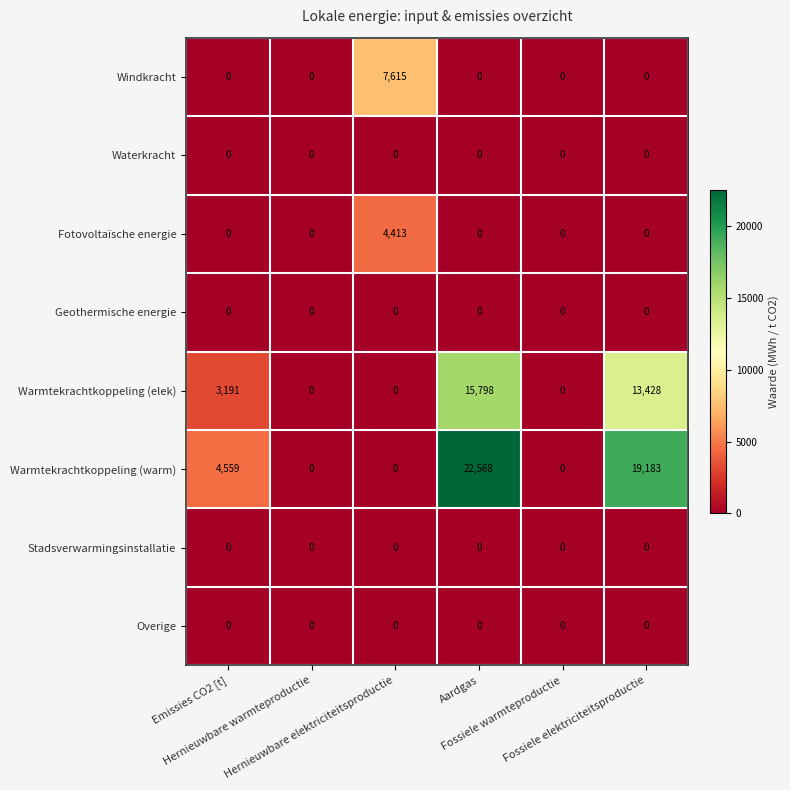

Which category has the highest value across all series?

Aardgas